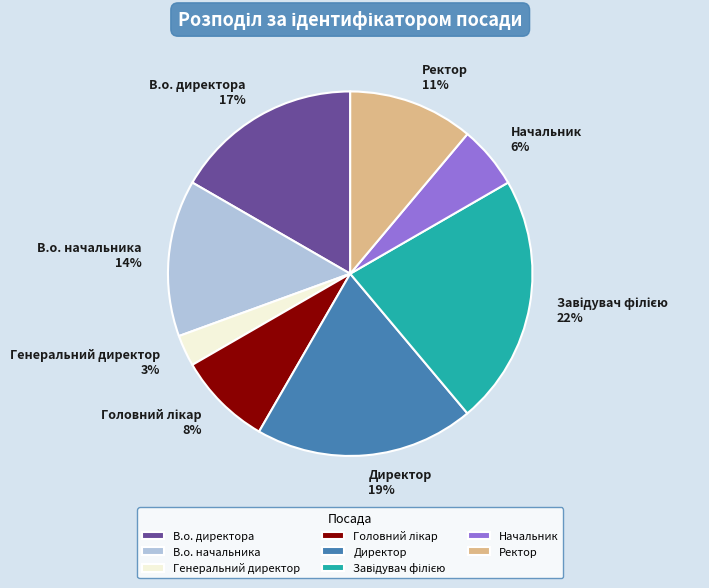

Which has a higher value, В.о. начальника or Директор?

Директор